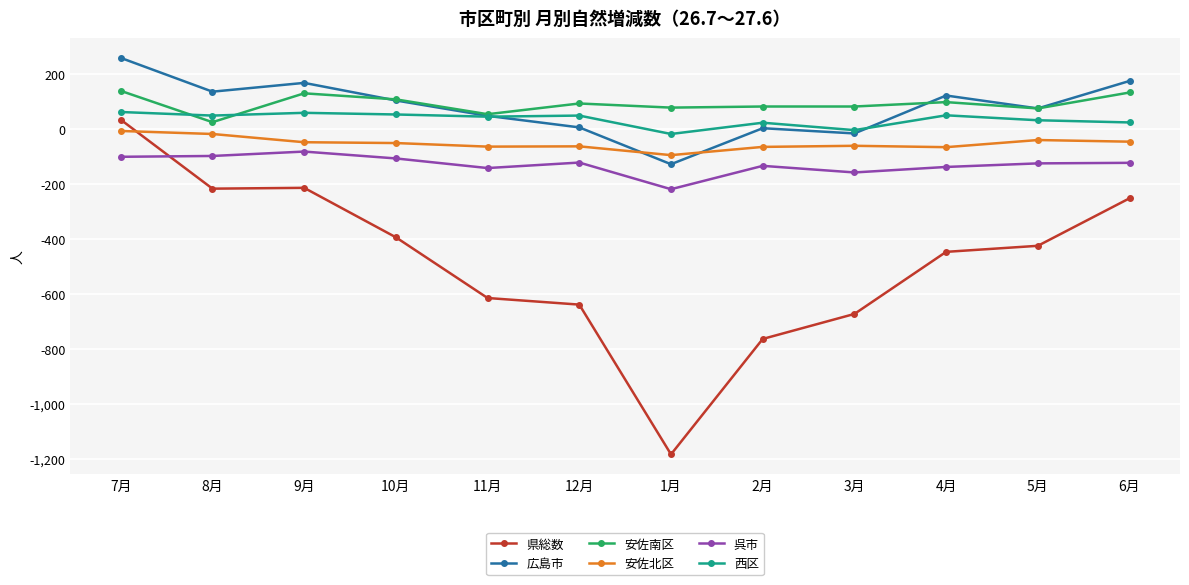

Is it true that 安佐北区 equals -45 at 6月?

True